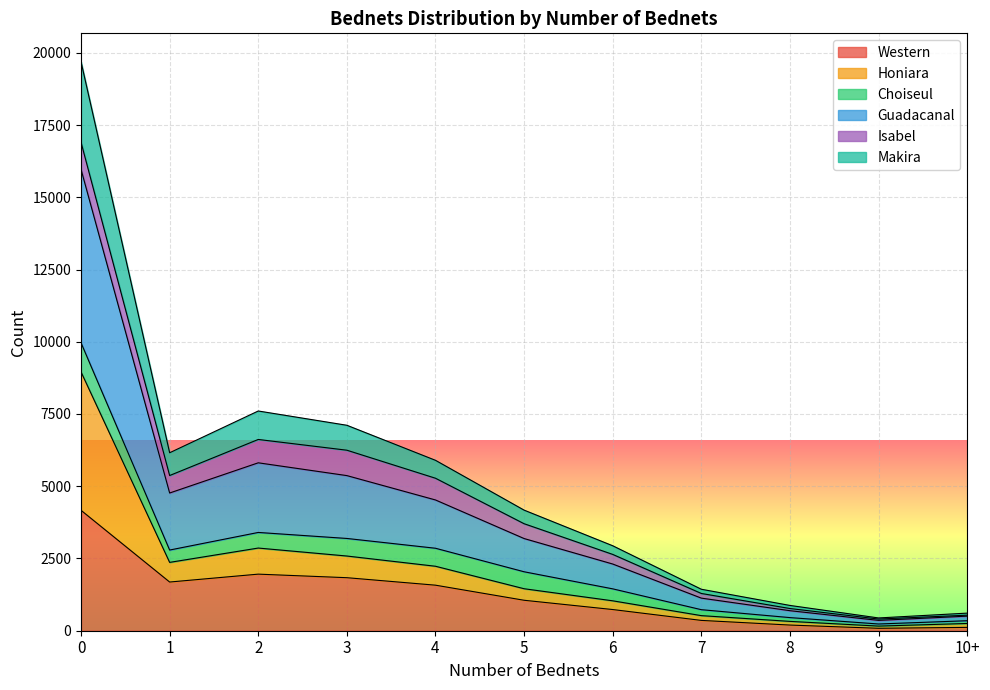

What is the average value of the Western series?

1251